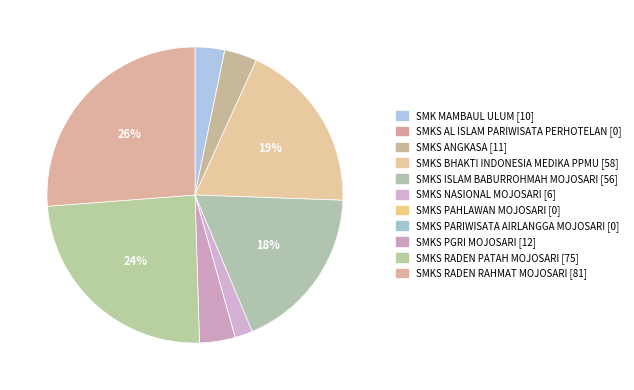

Count the number of slices in the pie.

11